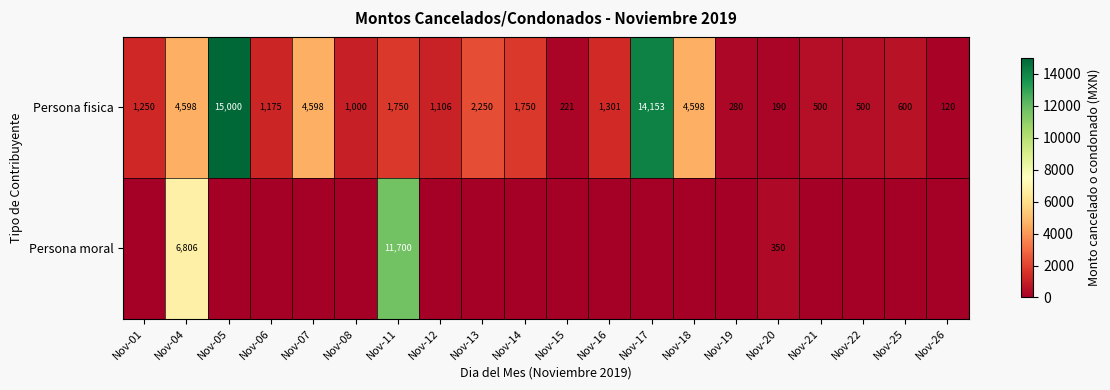

What is the minimum value for Persona fisica?

120